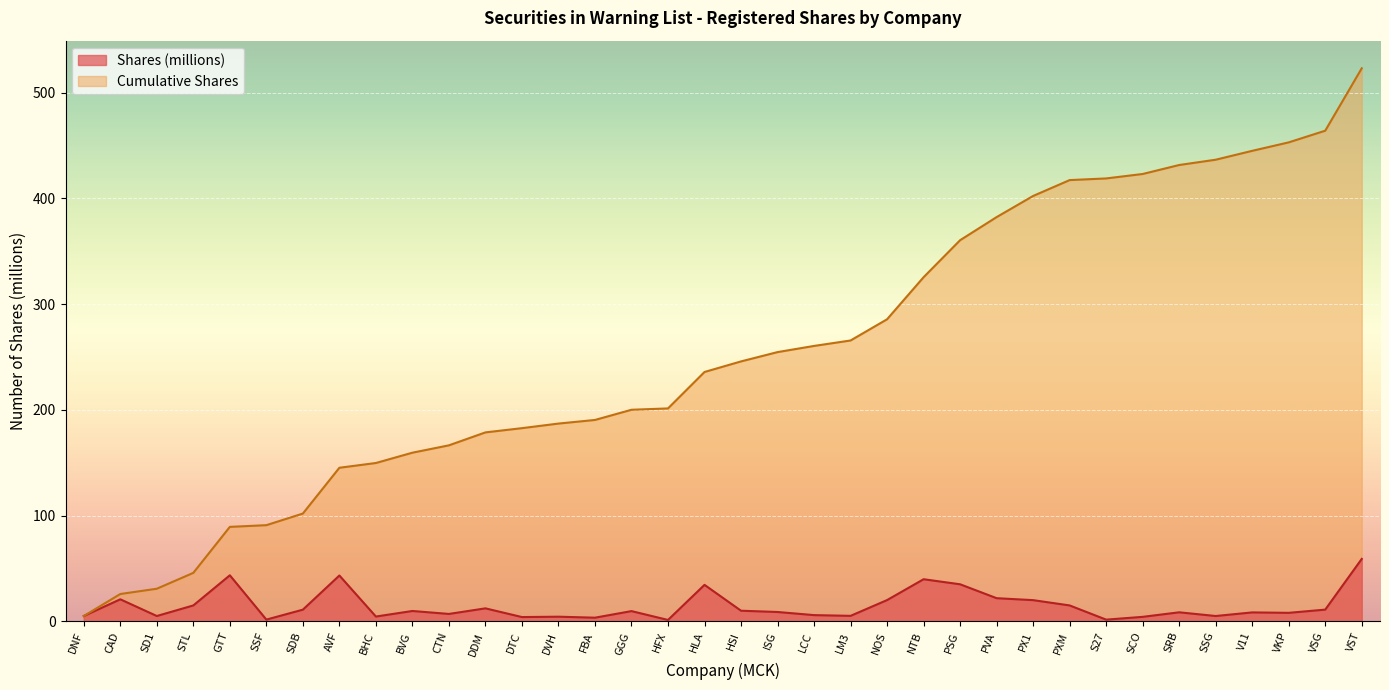

Is the value of Cumulative Shares at PVA greater than the value of Shares (millions) at GGG?

Yes